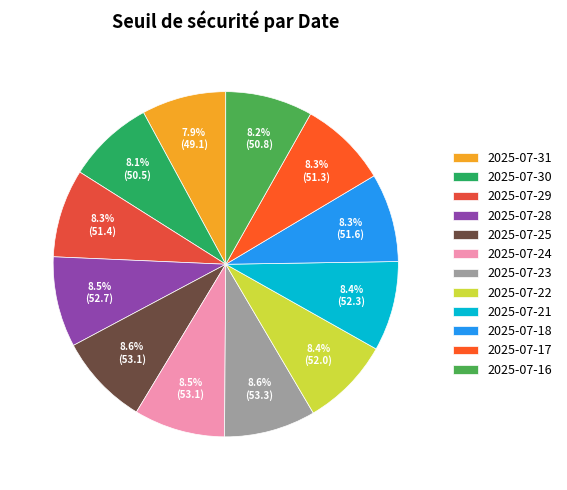

What is the smallest slice in the pie chart?

2025-07-31